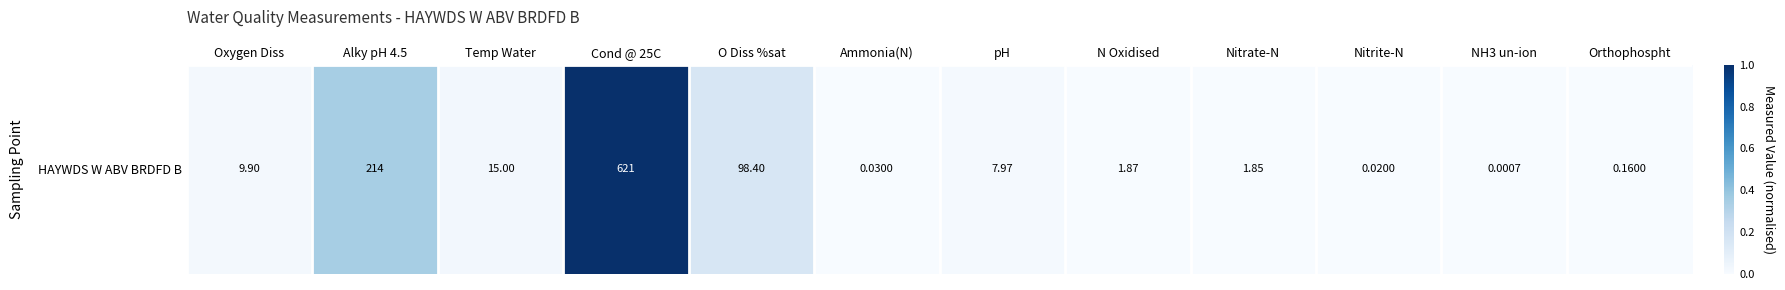

Rank the categories by value from lowest to highest.

NH3 un-ion, Nitrite-N, Ammonia(N), Orthophospht, Nitrate-N, N Oxidised, pH, Oxygen Diss, Temp Water, O Diss %sat, Alky pH 4.5, Cond @ 25C